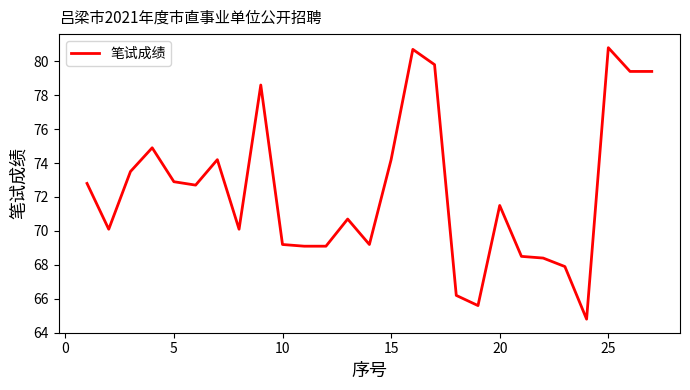

What is the difference between the maximum and minimum values?

16.0